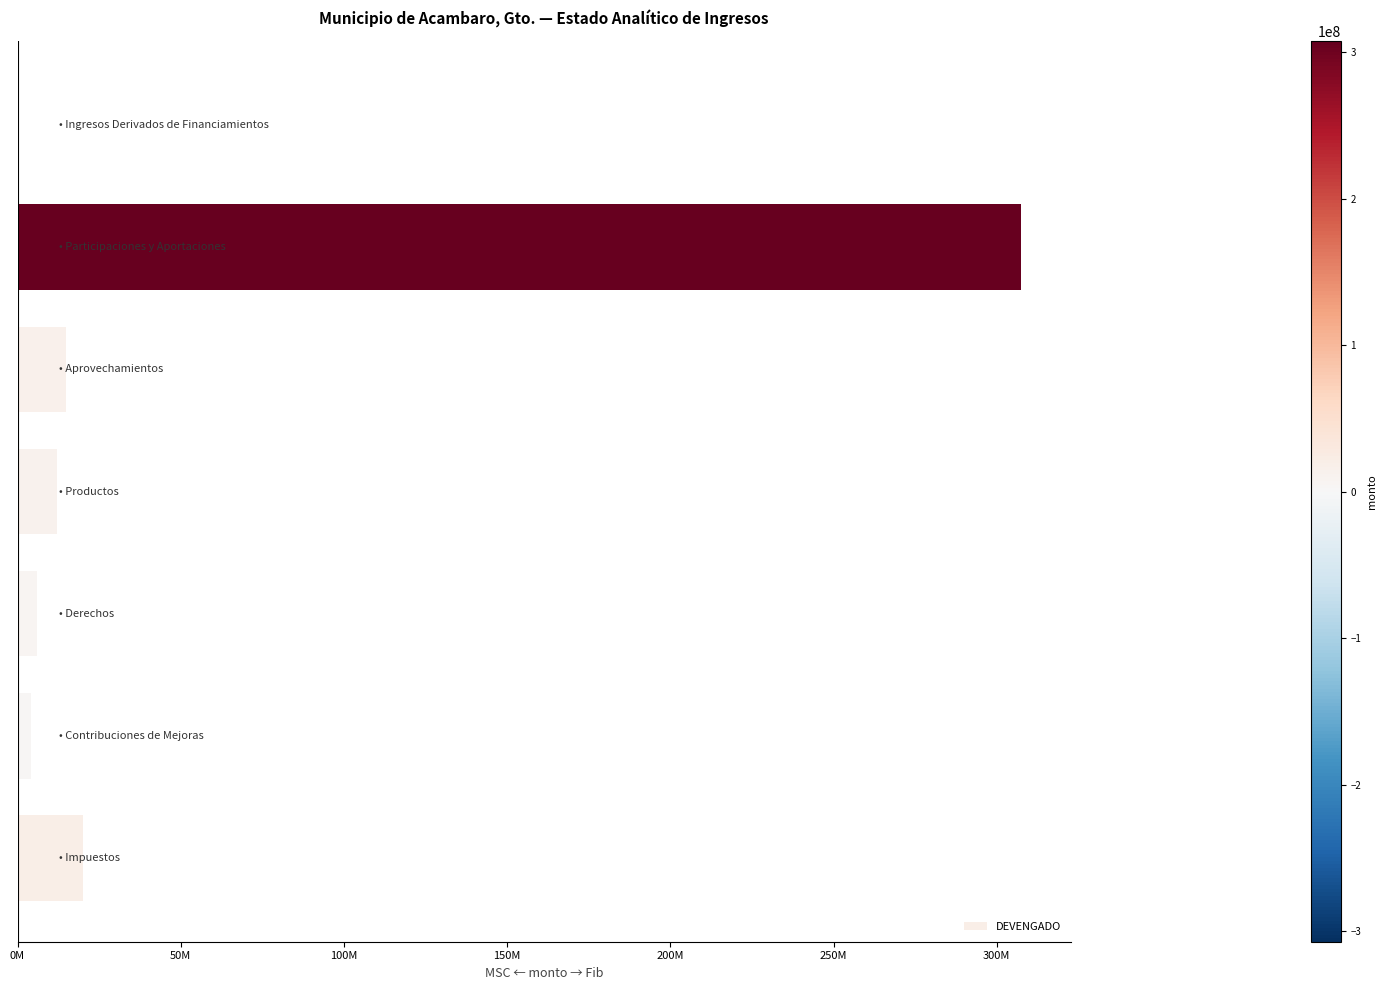

How many series are shown in this chart?

1